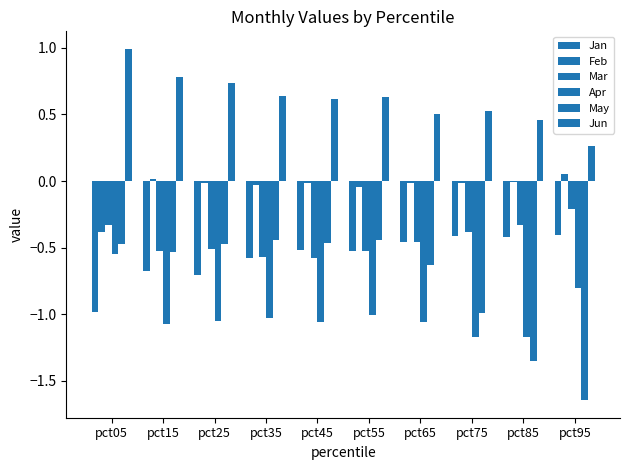

How many data points does each series have?

10